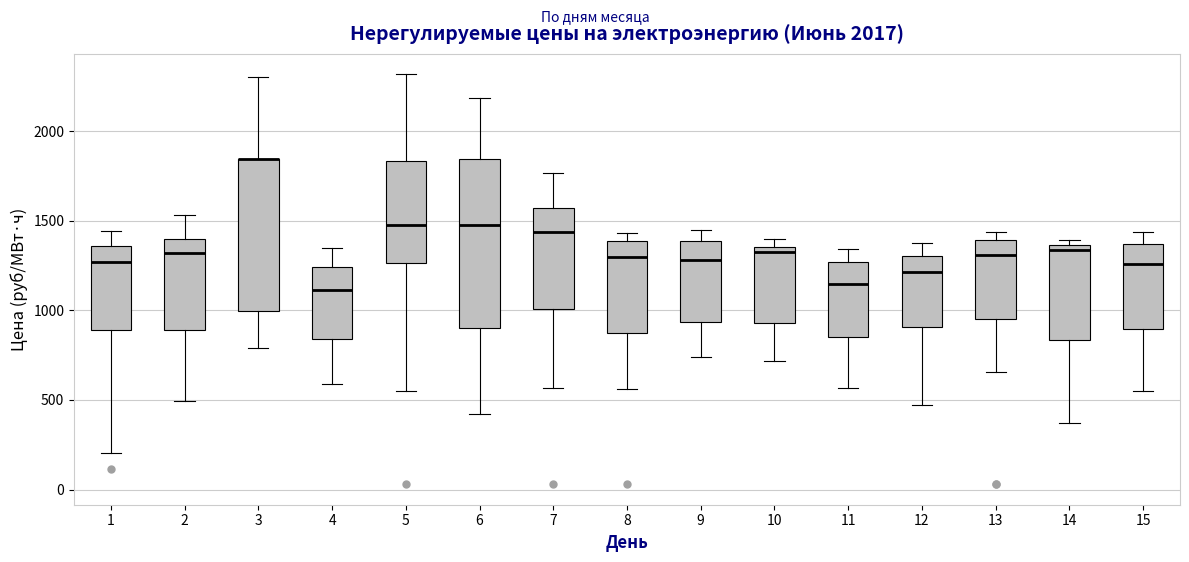

Reading left to right, transcribe this box plot: for each box, give where its median line is, the range the box spans, and where its two whiskers end, as read against the y-axis. The values are not printed on the chart, so give them approximately, as read against the axis.

1: median 1250, box 900 to 1350, whiskers 200 to 1450
2: median 1300, box 900 to 1400, whiskers 500 to 1550
3: median 1850 (drawn on the box's upper edge), box 1000 to 1850, whiskers 800 to 2300
4: median 1100, box 850 to 1250, whiskers 600 to 1350
5: median 1500, box 1250 to 1850, whiskers 550 to 2300
6: median 1500, box 900 to 1850, whiskers 400 to 2200
7: median 1450, box 1000 to 1550, whiskers 550 to 1750
8: median 1300, box 900 to 1400, whiskers 550 to 1450
9: median 1300, box 950 to 1400, whiskers 750 to 1450
10: median 1300, box 950 to 1350, whiskers 700 to 1400
11: median 1150, box 850 to 1250, whiskers 550 to 1350
12: median 1200, box 900 to 1300, whiskers 450 to 1350
13: median 1300, box 950 to 1400, whiskers 650 to 1450
14: median 1350 (just below the box's upper edge), box 850 to 1350, whiskers 350 to 1400
15: median 1250, box 900 to 1350, whiskers 550 to 1450